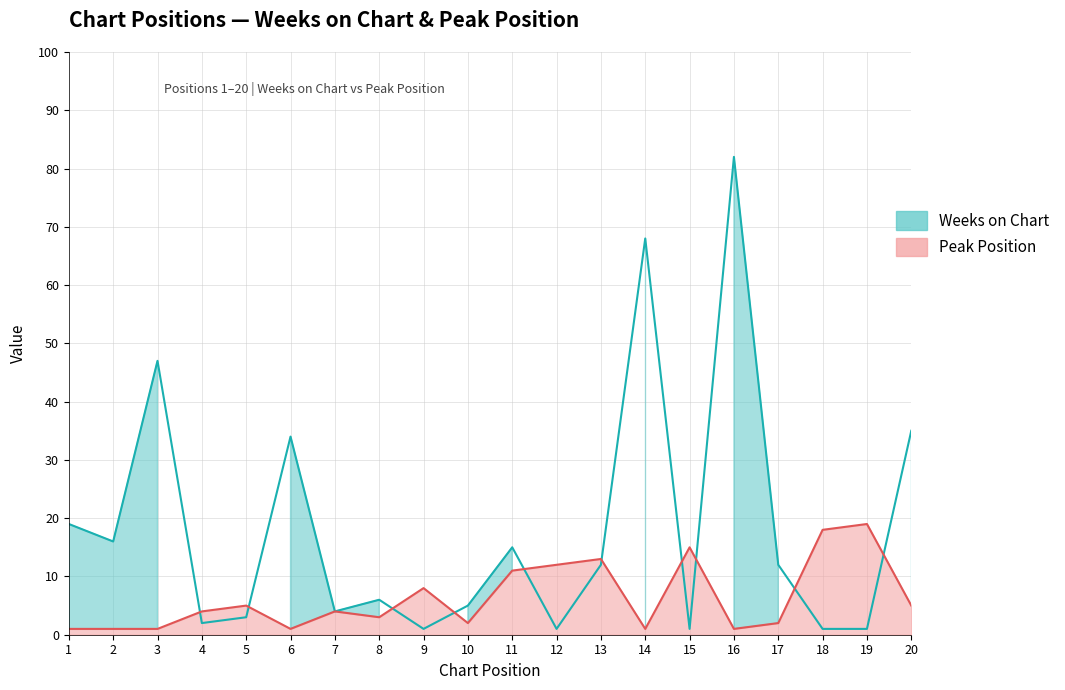

How many data points in Weeks on Chart are less than 12?

10